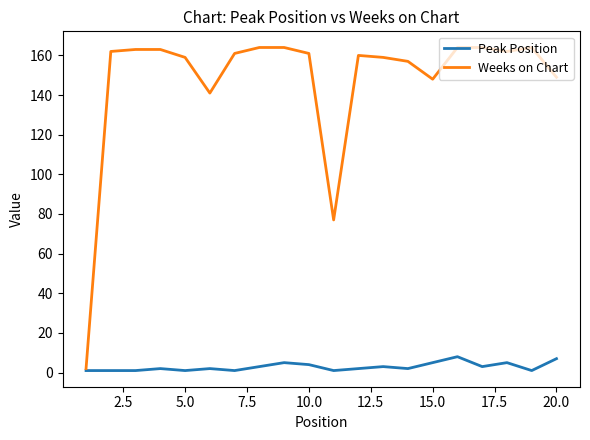

Which series has the largest range (max minus min)?

Weeks on Chart